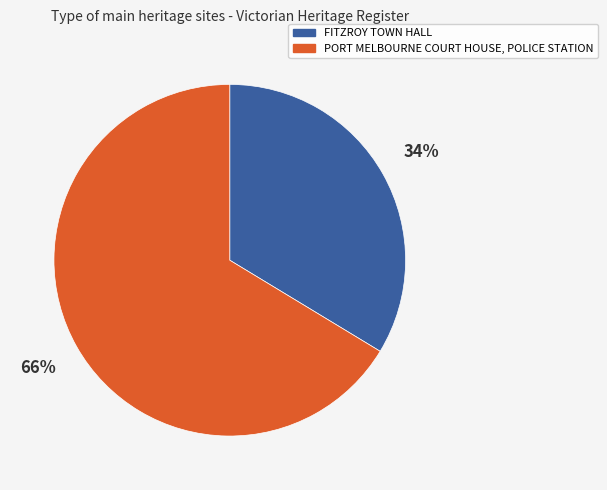

True or false: PORT MELBOURNE COURT HOUSE, POLICE STATION accounts for 74% of the total.

False